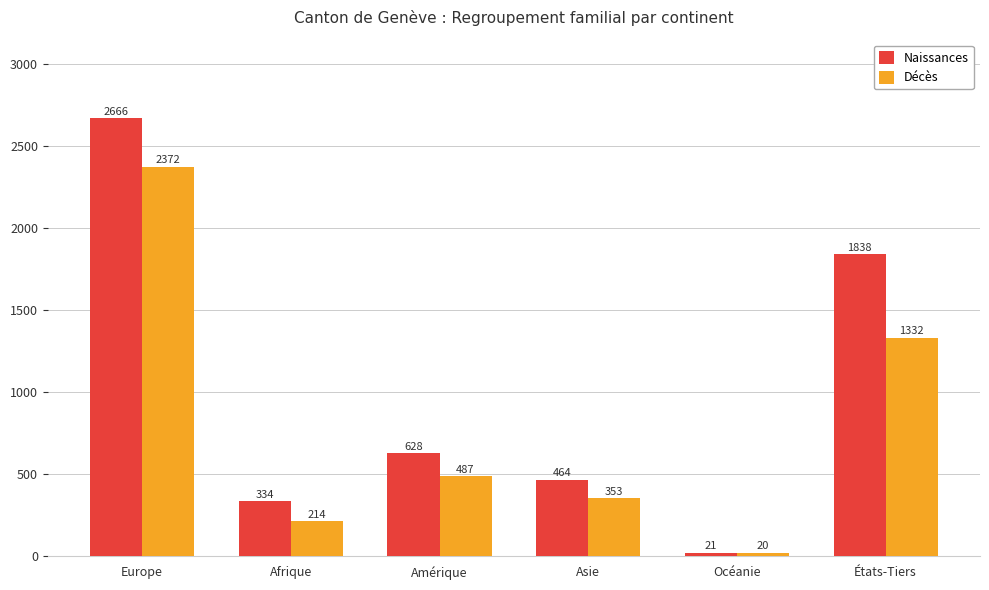

List the series in order of their overall mean, highest first.

Naissances, Décès